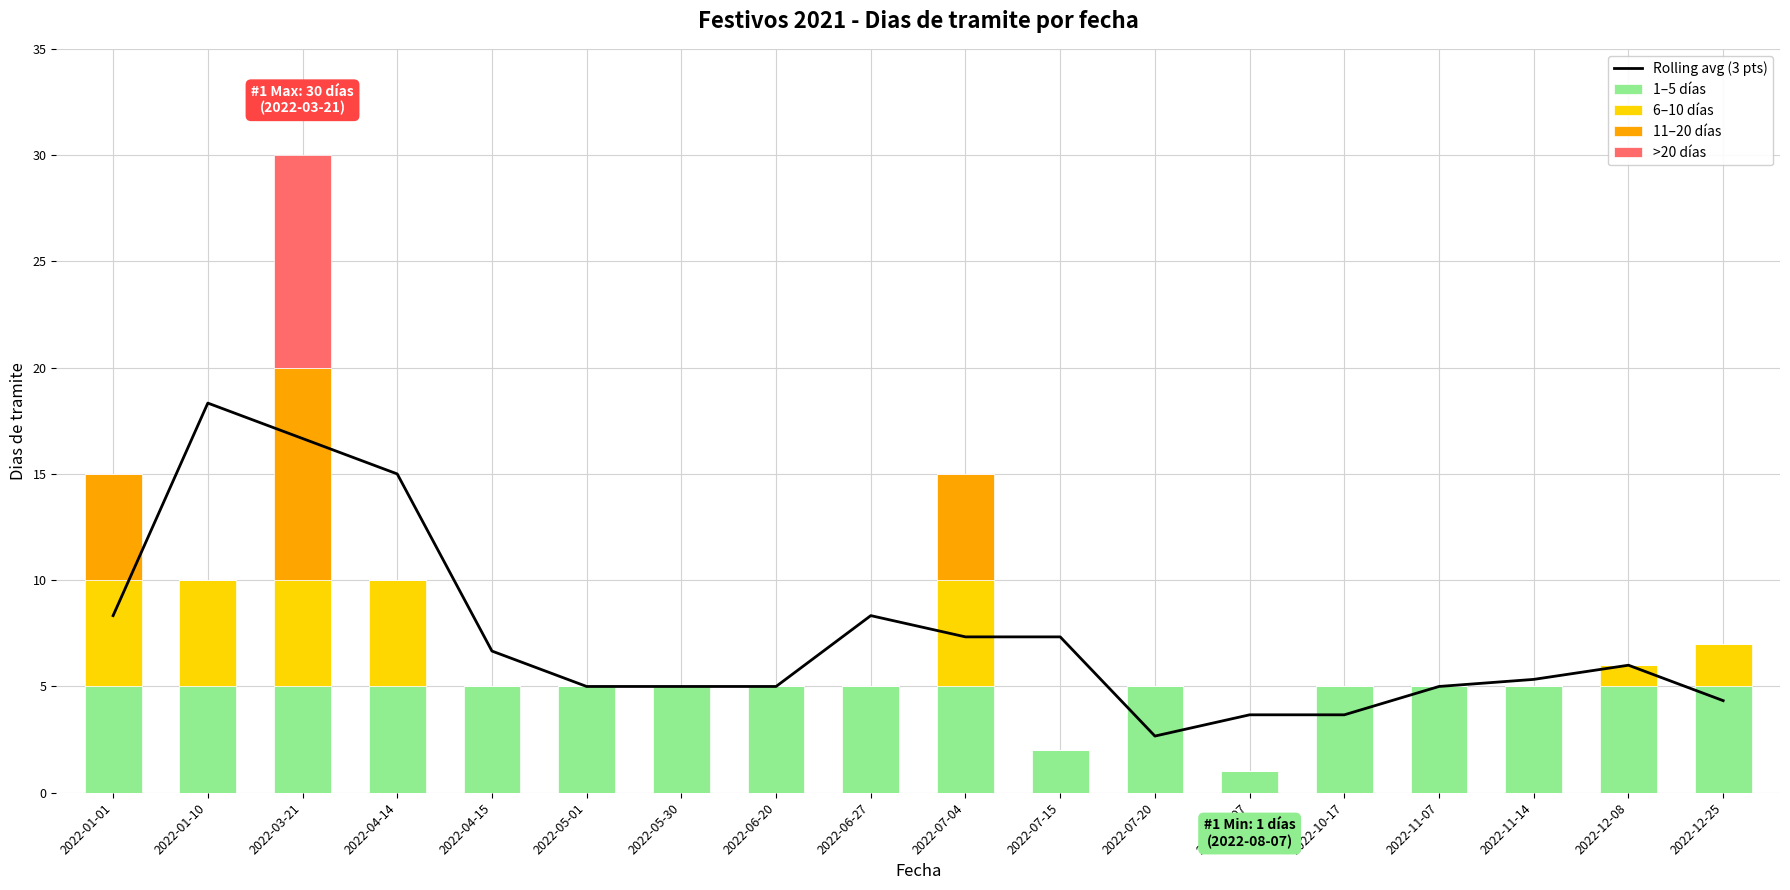

What is the maximum value for >20 días?

10.0